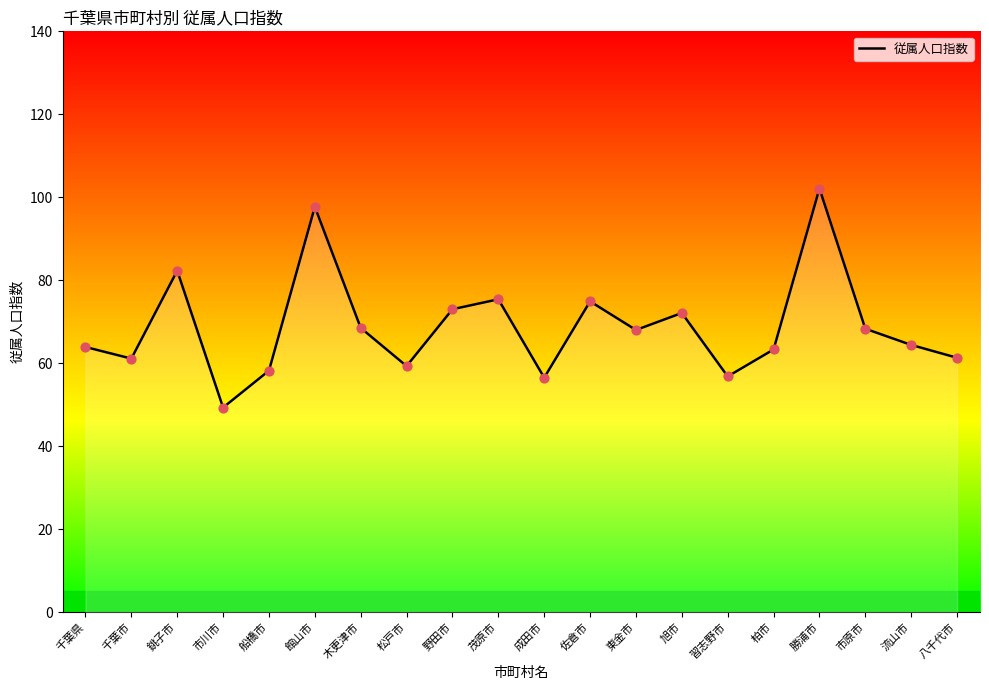

What is the change in value from 館山市 to 木更津市?

-29.2